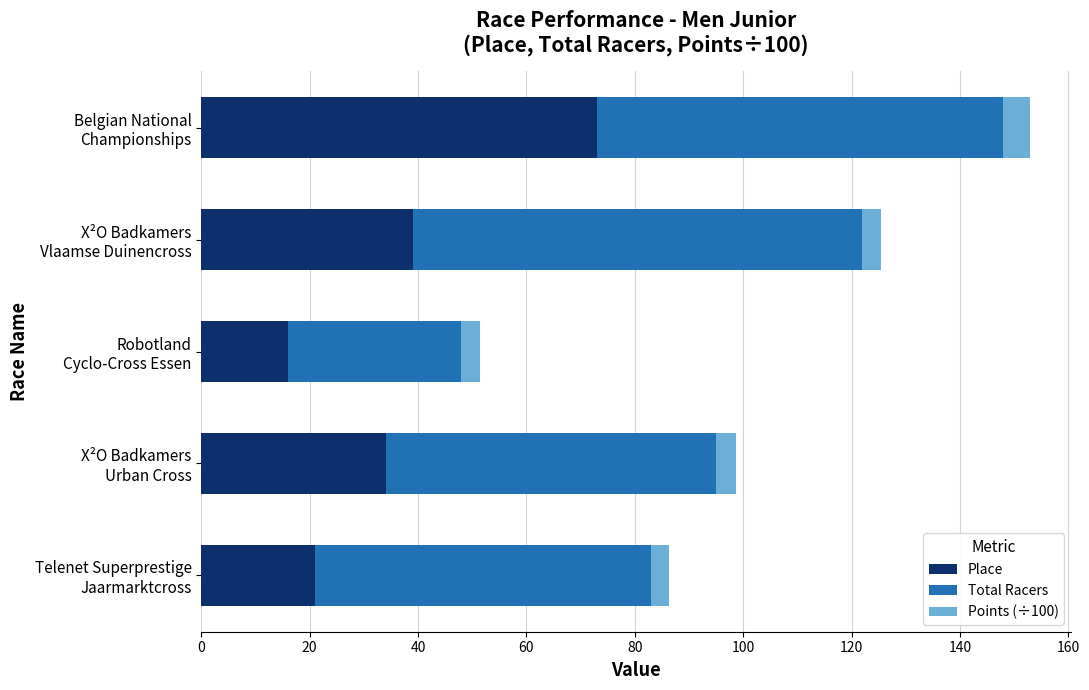

What is the sum of all Place values?

183.0